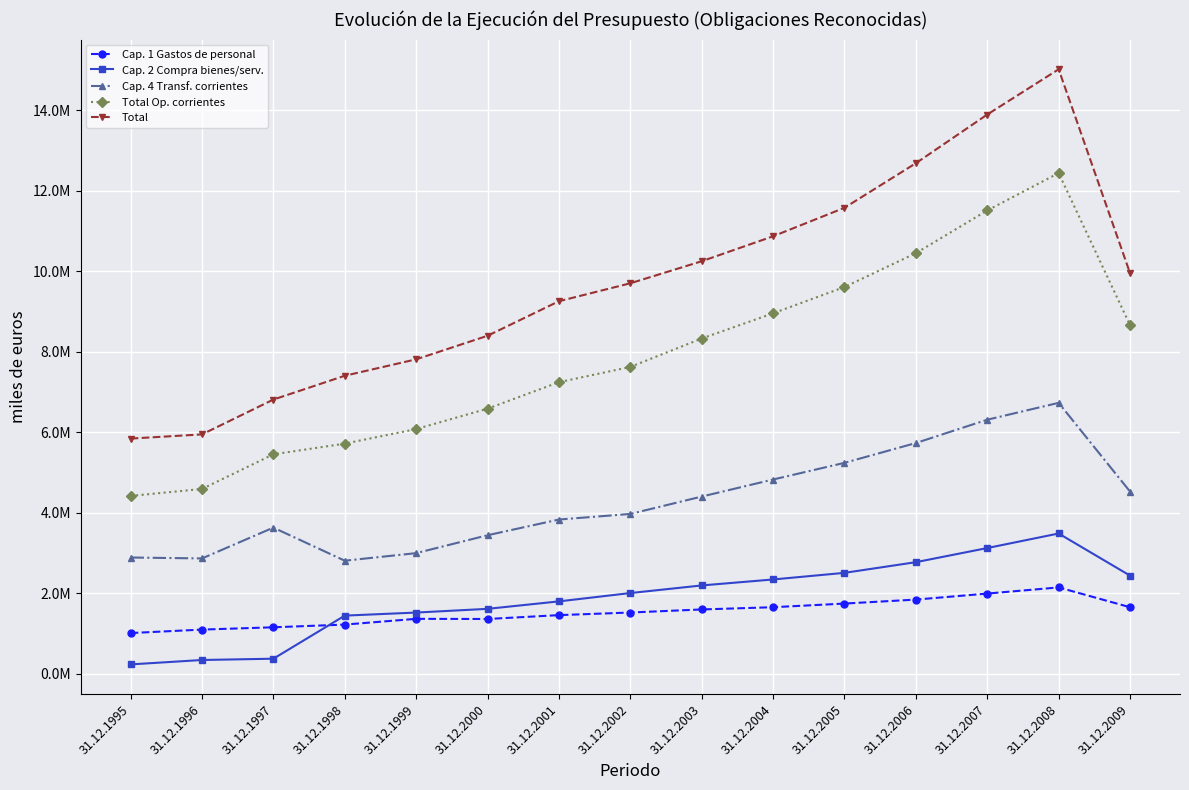

Is this an area chart (filled region under the line)?

No